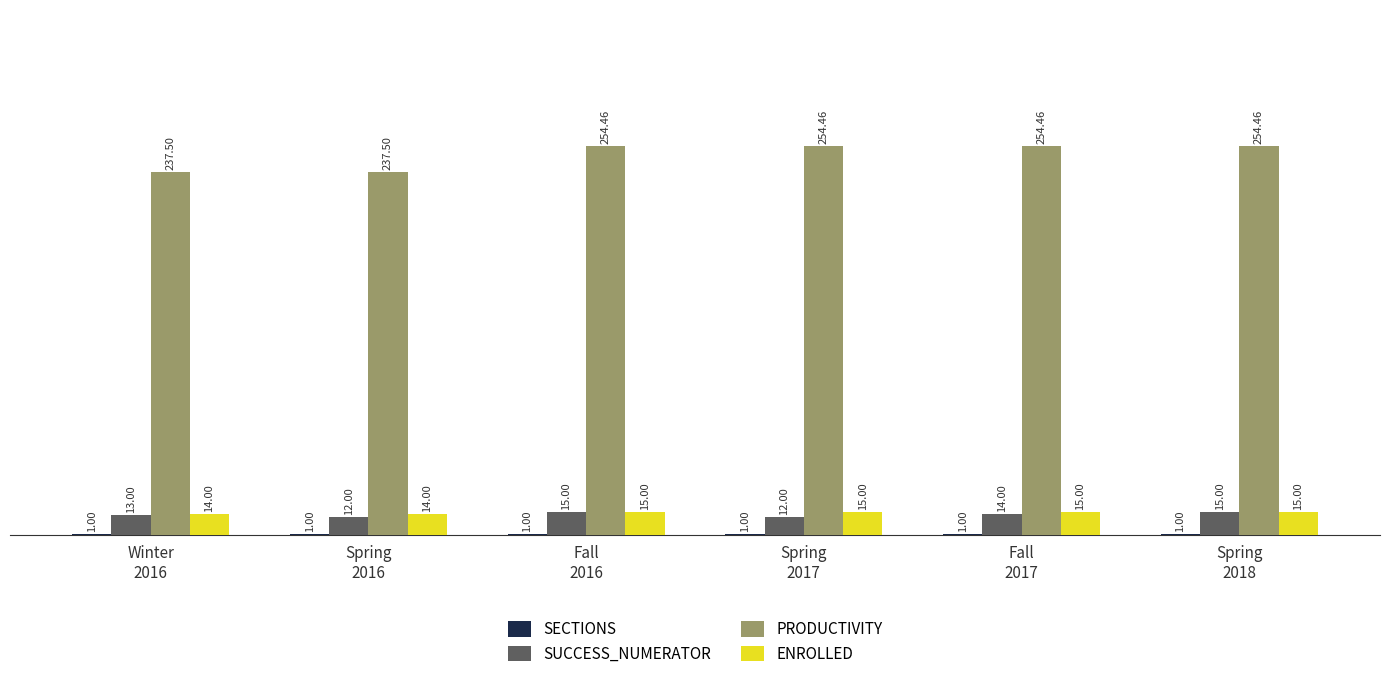

Which series has the largest total across all categories?

PRODUCTIVITY